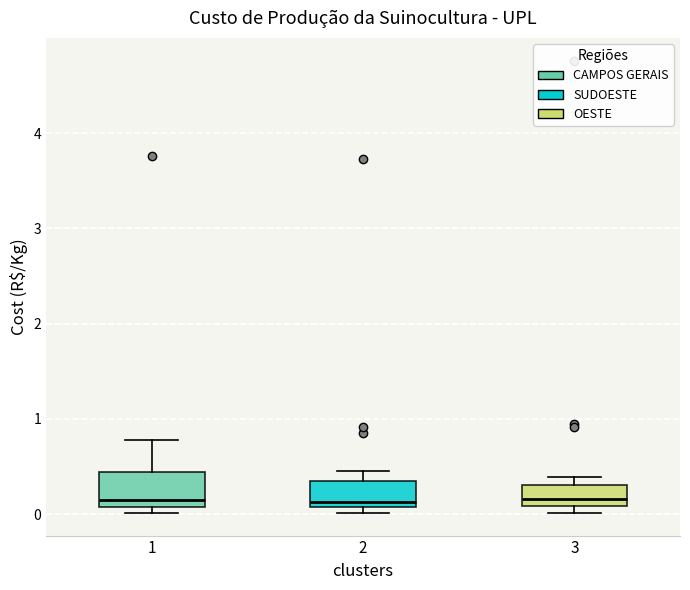

Reading left to right, read every box against the y-axis: the position of its median line, the range the box covers, and the ends of its whiskers. The values are not printed on the chart, so give them approximately, as read against the axis.

1: median 0.1 (just above the box's lower edge), box 0.1 to 0.4, whiskers 0.0 to 0.8
2: median 0.1 (just above the box's lower edge), box 0.1 to 0.3, whiskers 0.0 to 0.5
3: median 0.2, box 0.1 to 0.3, whiskers 0.0 to 0.4